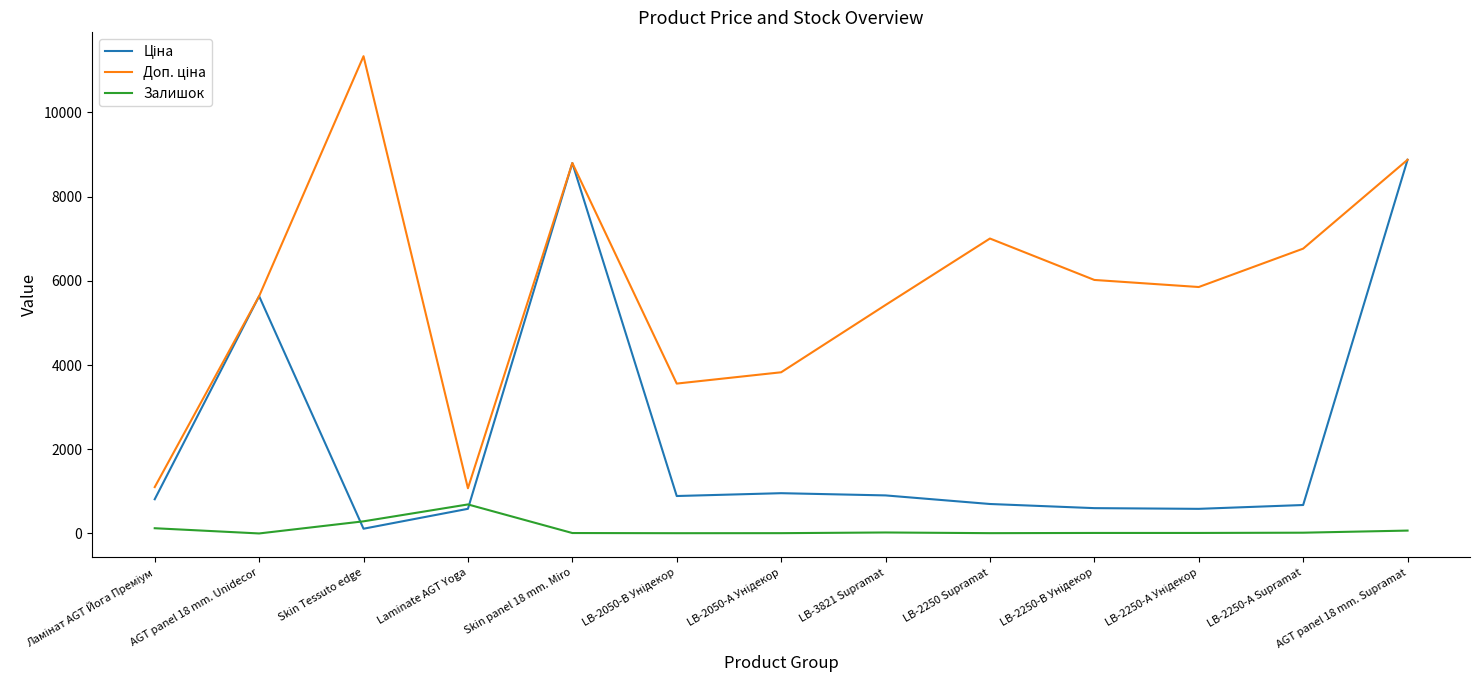

Is it true that Залишок equals 24.0 at LB-3821 Supramat?

True